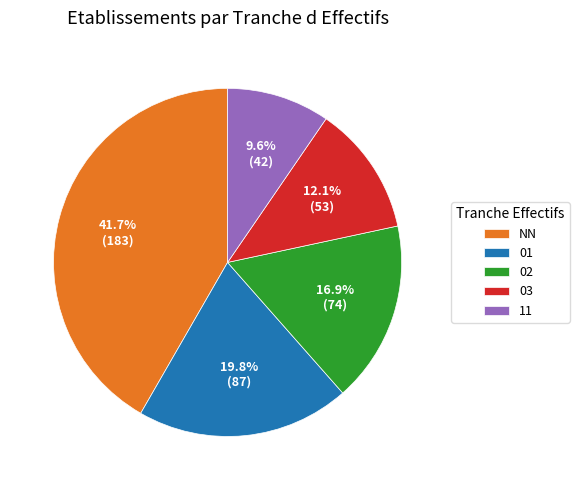

Approximately how many times larger is the value at 03 compared to 01?

0.6